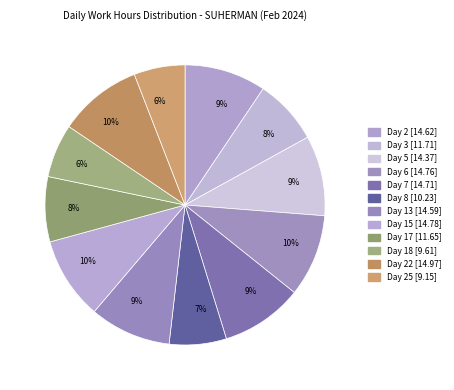

Count the number of slices in the pie.

12